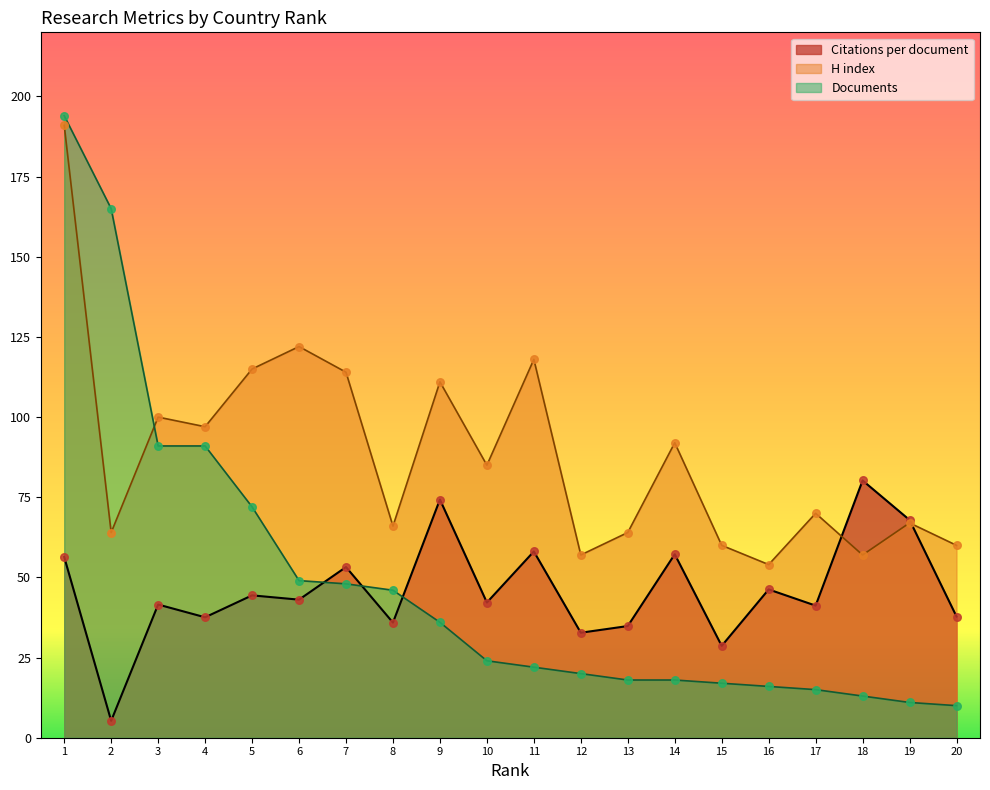

Which series has the widest spread of Y values?

Documents